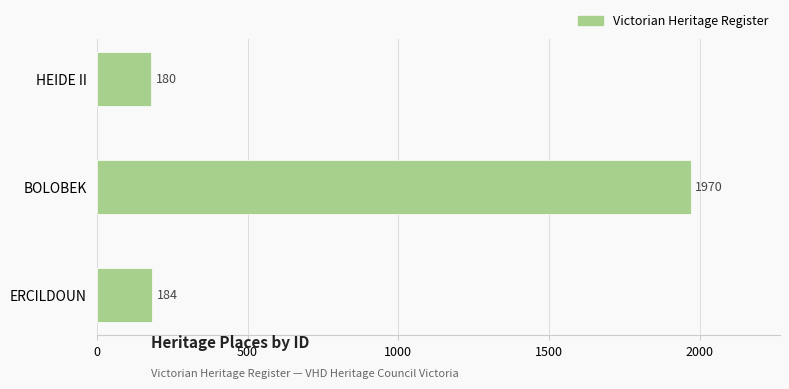

What is the difference between the maximum and minimum values?

1790